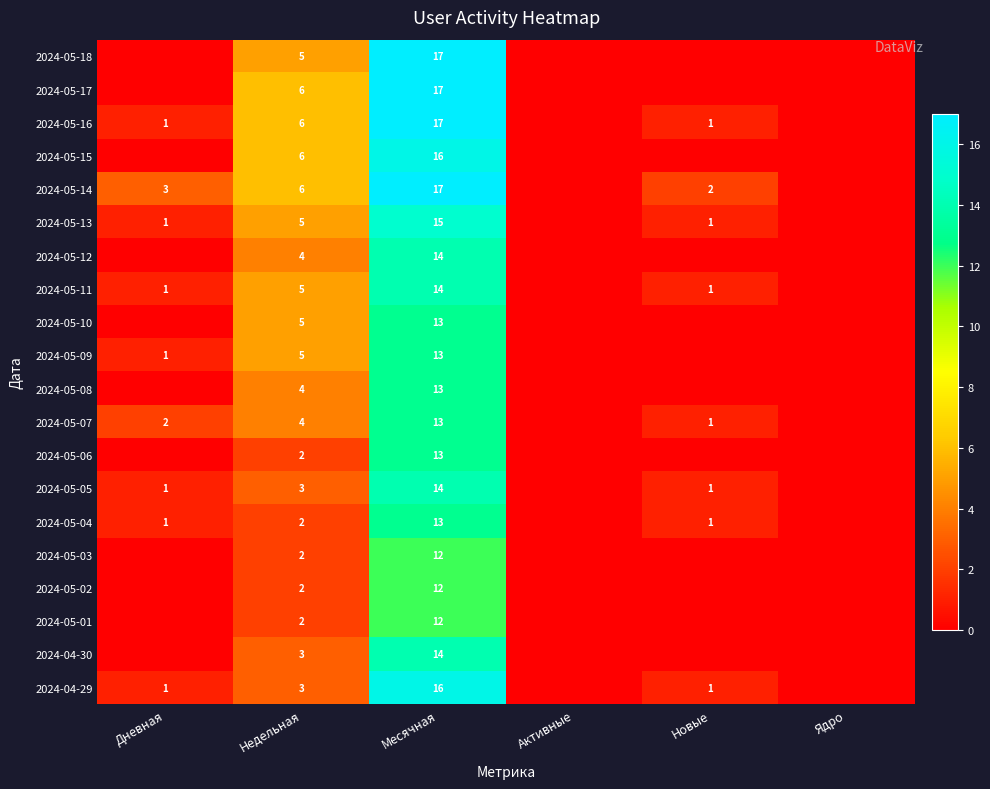

The value of 2024-05-14 at Дневная is 4. True or false?

False